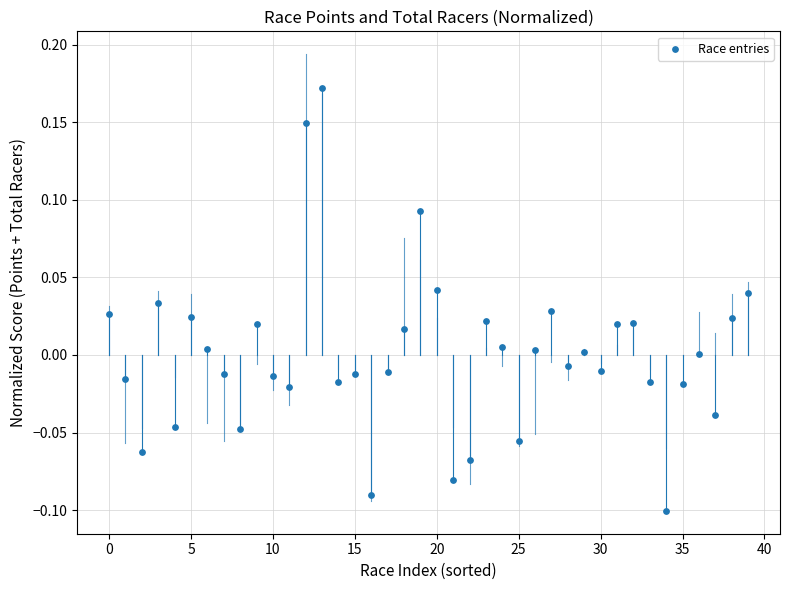

What is the range of Y values (max minus min)?

0.3